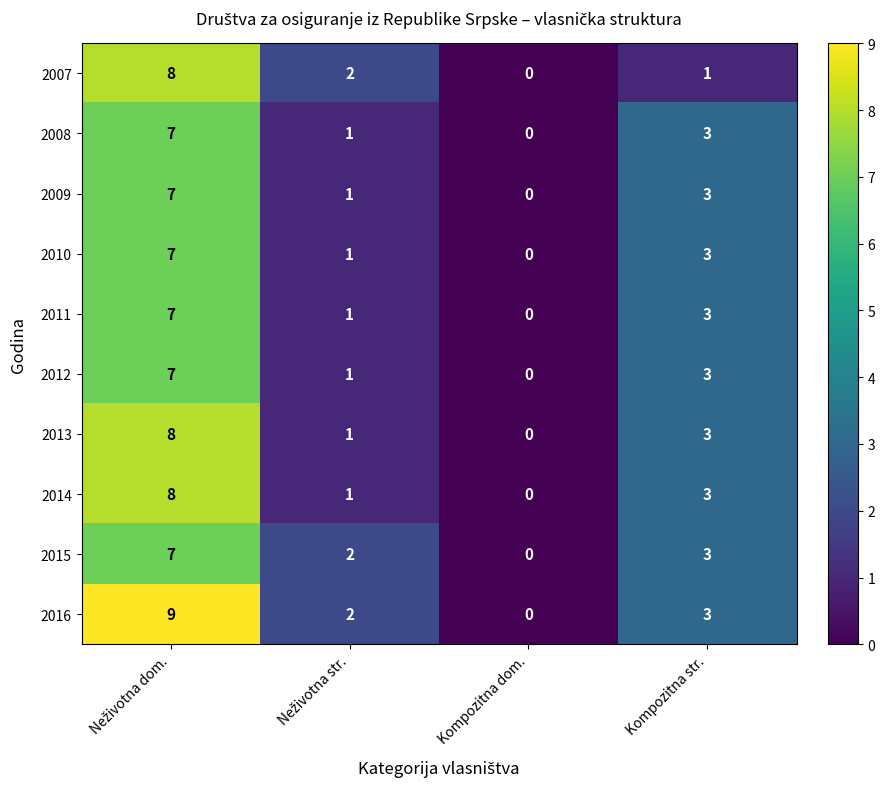

Which series has the largest range (max minus min)?

2016